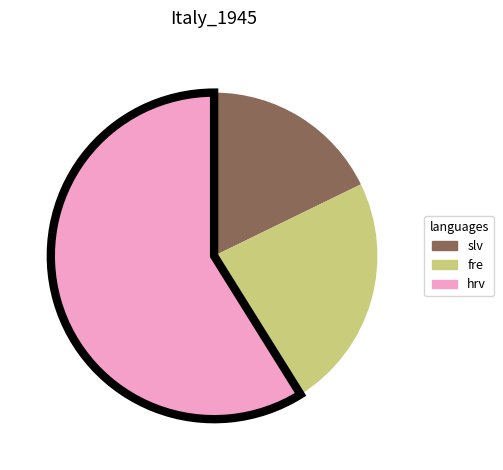

How many slices are in this pie chart?

3